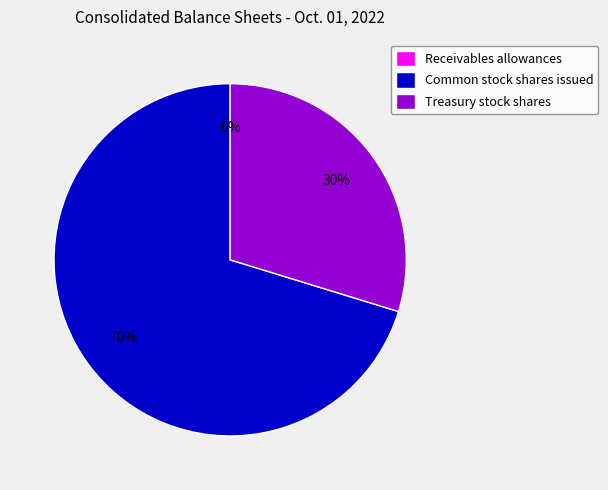

Does any single category account for the majority?

Yes